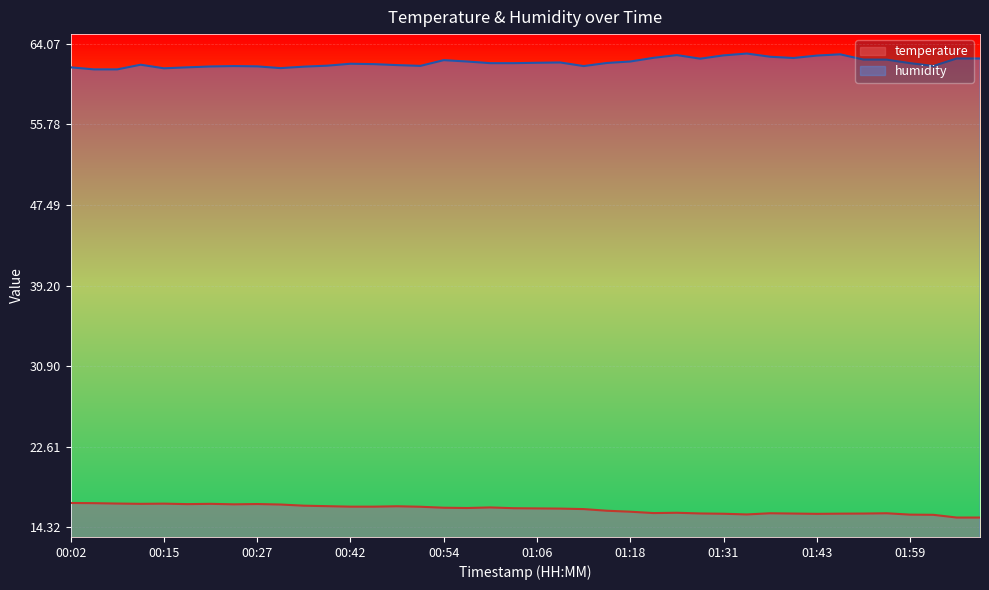

Is the value of temperature at 01:59 greater than the value of humidity at 00:15?

No